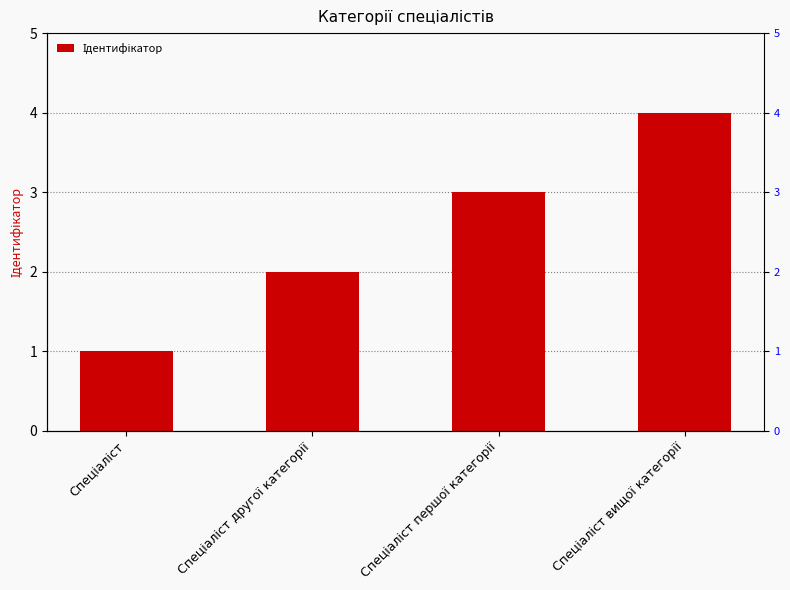

At which label does the data first exceed 3?

Спеціаліст вищої категорії